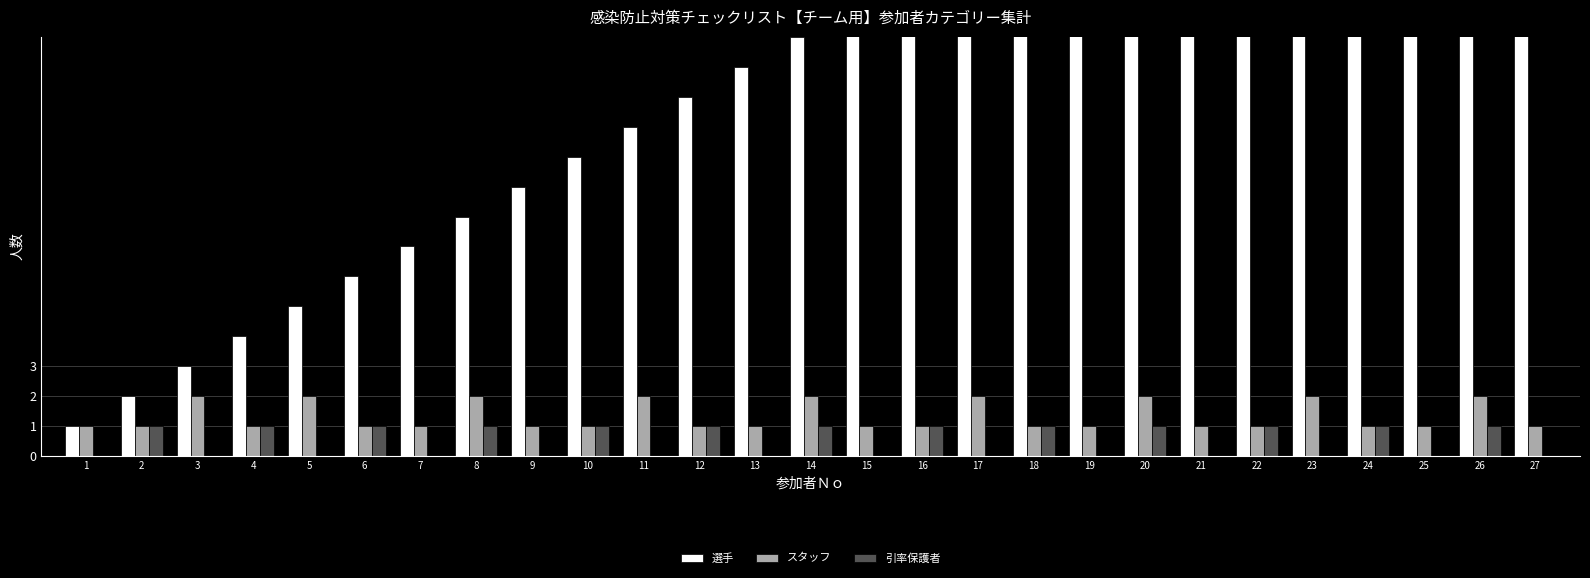

Reading right to left, what are all the values shown in this chart?

選手: 27	26	25	24	23	22	21	20	19	18	17	16	15	14	13	12	11	10	9	8	7	6	5	4	3	2	1
スタッフ: 1	2	1	1	2	1	1	2	1	1	2	1	1	2	1	1	2	1	1	2	1	1	2	1	2	1	1
引率保護者: 0	1	0	1	0	1	0	1	0	1	0	1	0	1	0	1	0	1	0	1	0	1	0	1	0	1	0